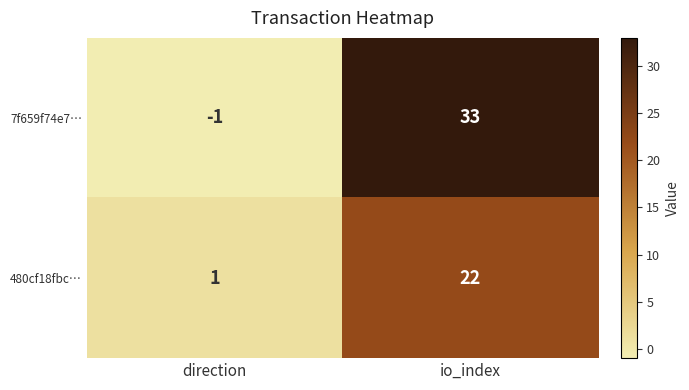

Which series has the largest total across all categories?

7f659f74e7…